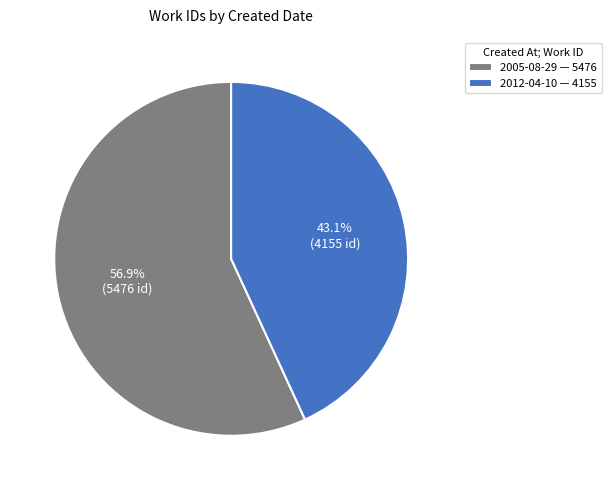

Combined, do 2012-04-10 and 2005-08-29 account for over 50%?

Yes